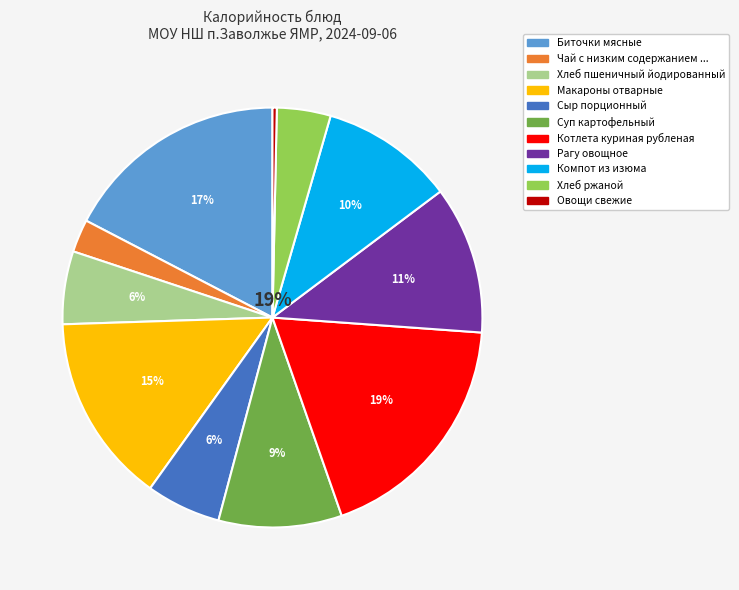

To the nearest percent, what is the average slice percentage?

9%